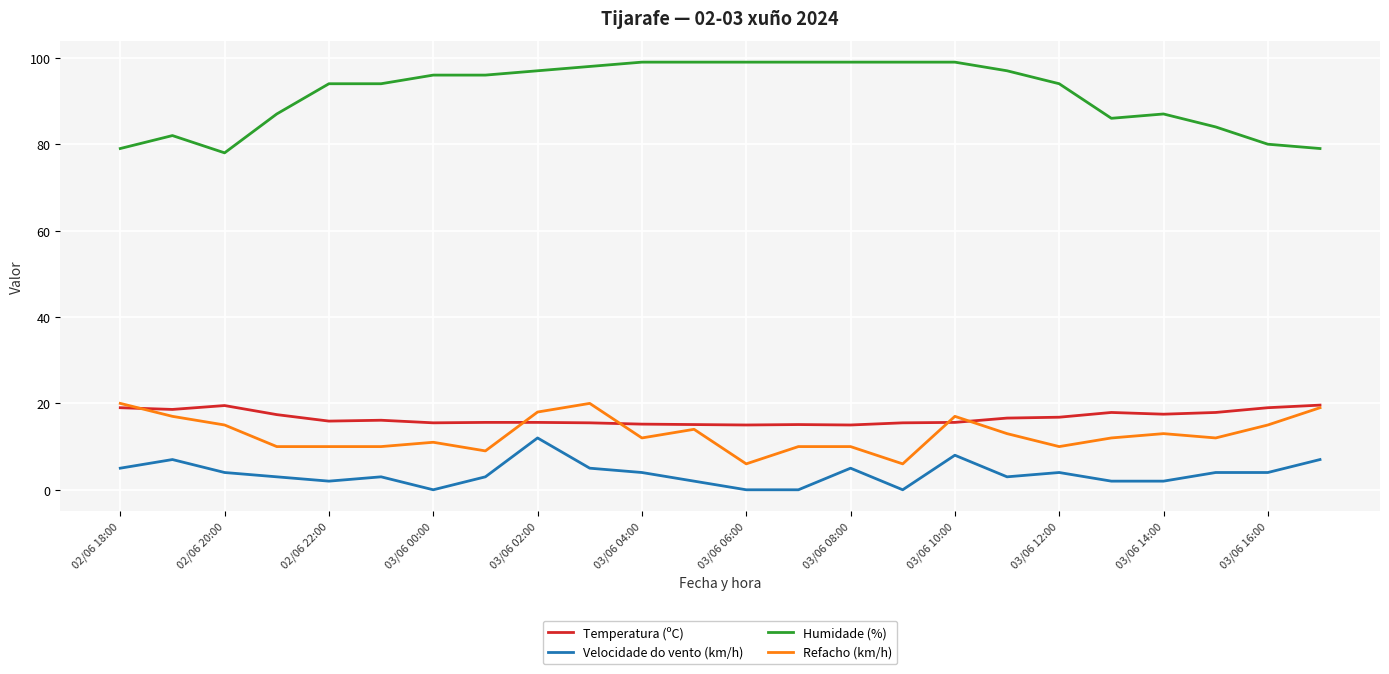

Which series has the largest range (max minus min)?

Humidade (%)